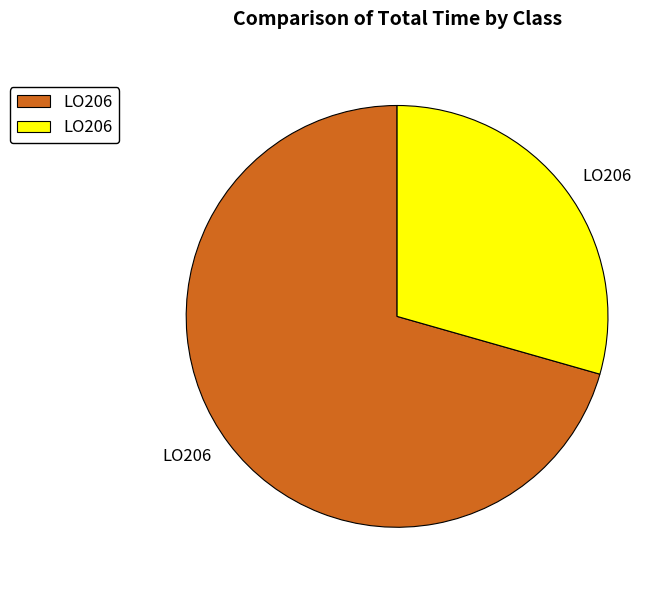

Is there a majority slice in this chart?

Yes